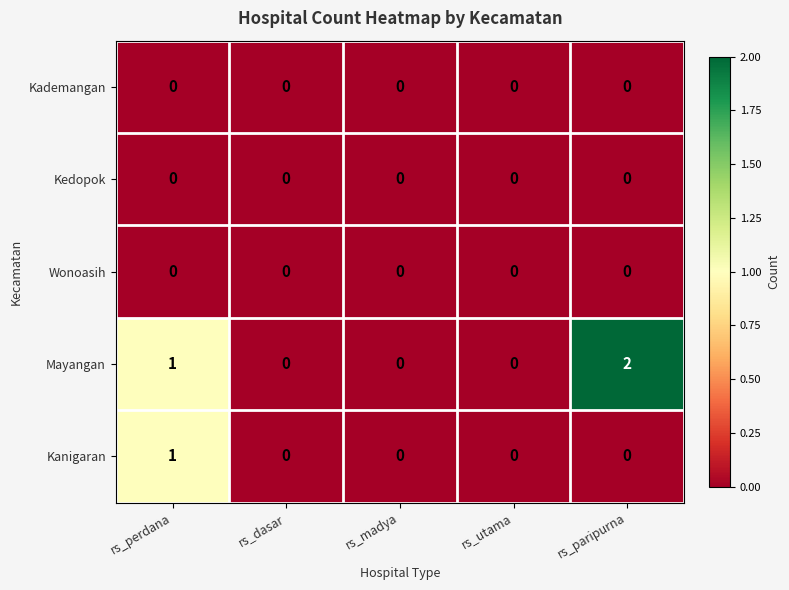

What is the difference between the highest and lowest values at rs_paripurna?

2